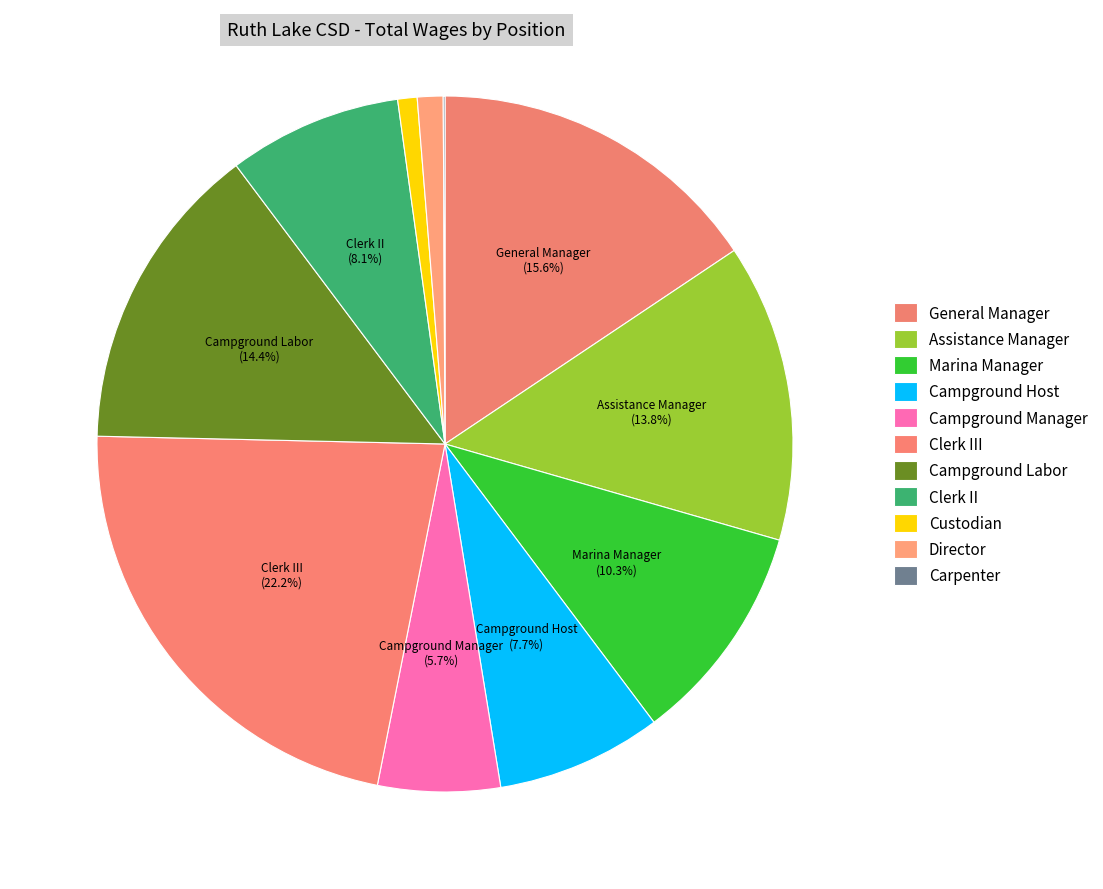

What is the largest slice in the pie chart?

Clerk III